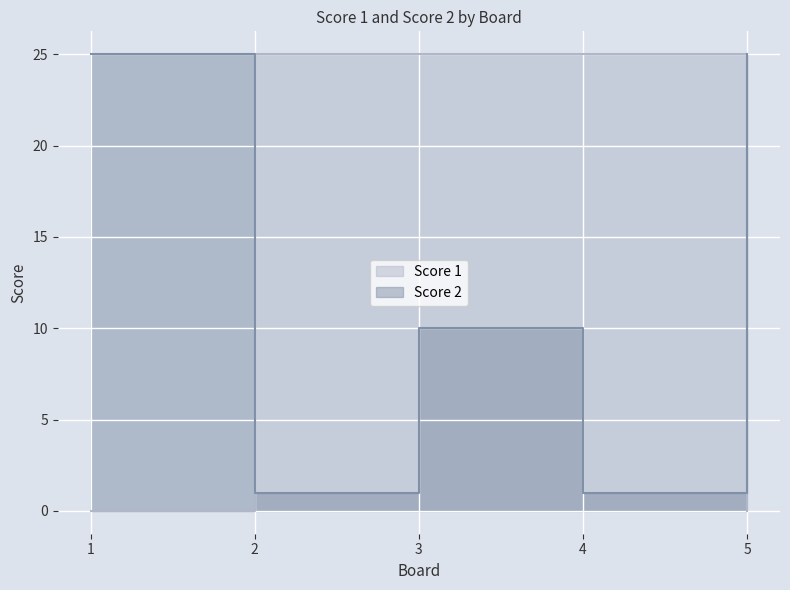

Rank the series by their average value, from highest to lowest.

Score 1, Score 2